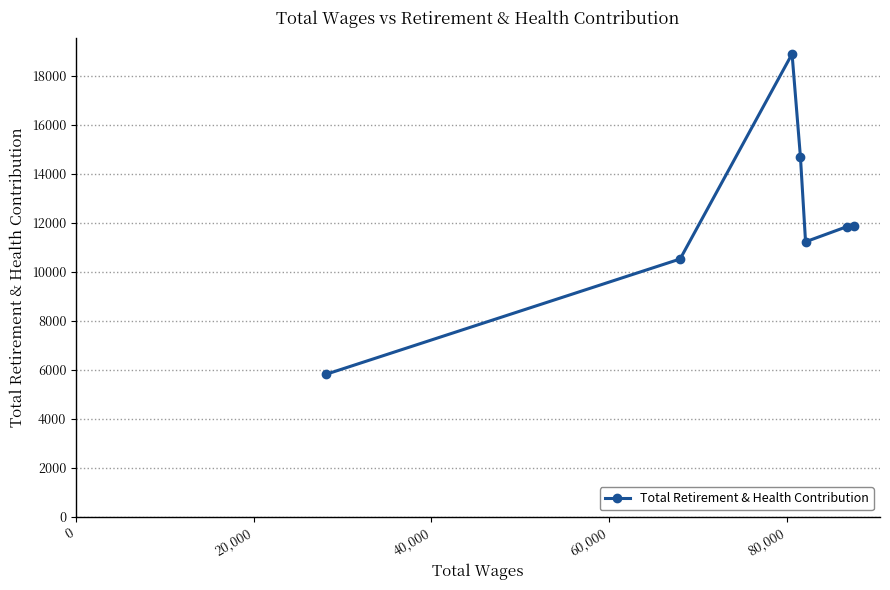

How many lines are shown in the chart?

1